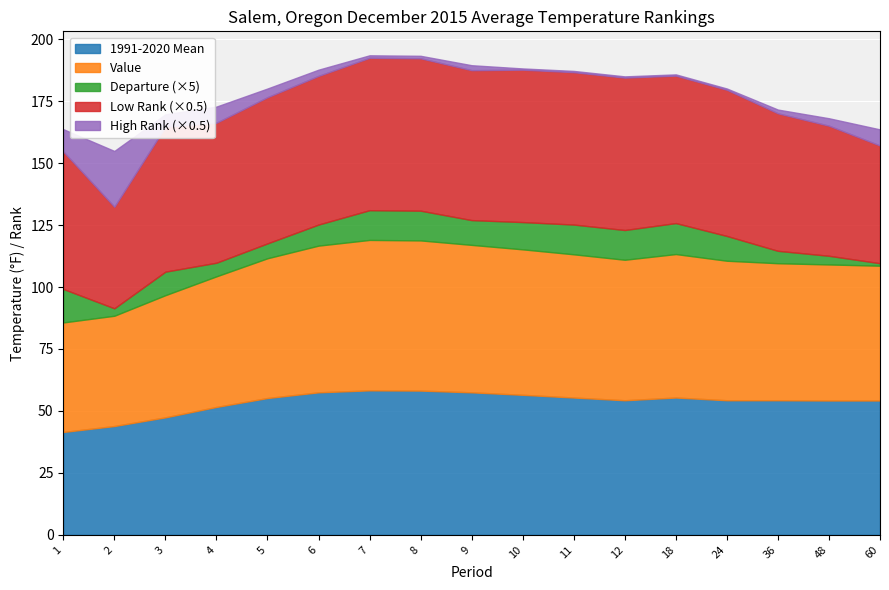

List the labels in order of Departure value, largest first.

1, 18, 7, 8, 11, 12, 10, 9, 24, 3, 6, 5, 4, 36, 48, 2, 60